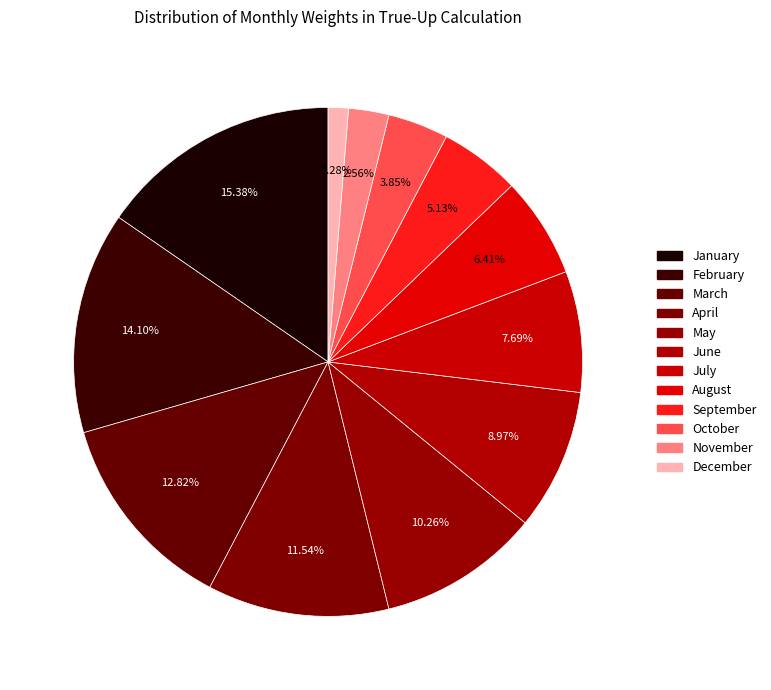

Approximately how many times larger is the value at September compared to August?

0.8